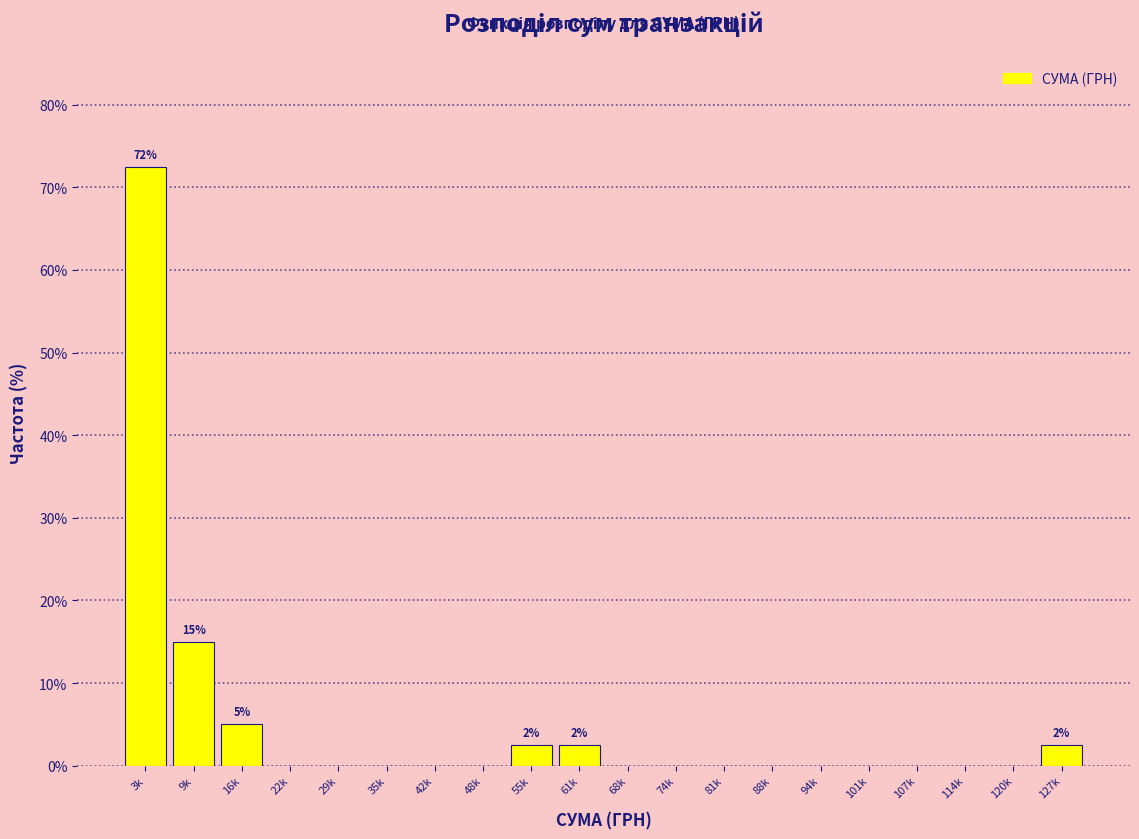

Reading left to right, list all the values displayed in this chart.

3k=72.5	9k=15.0	16k=5.0	22k=0.0	29k=0.0	35k=0.0	42k=0.0	48k=0.0	55k=2.5	61k=2.5	68k=0.0	74k=0.0	81k=0.0	88k=0.0	94k=0.0	101k=0.0	107k=0.0	114k=0.0	120k=0.0	127k=2.5